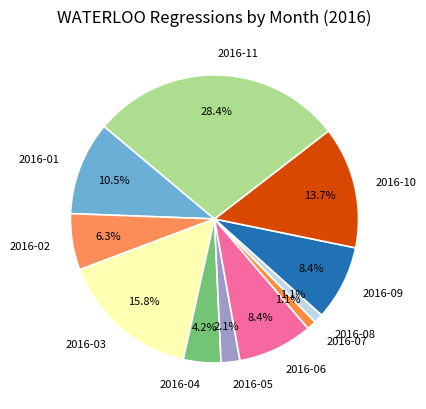

To the nearest percent, what is the difference between the largest and smallest slice percentages?

27%